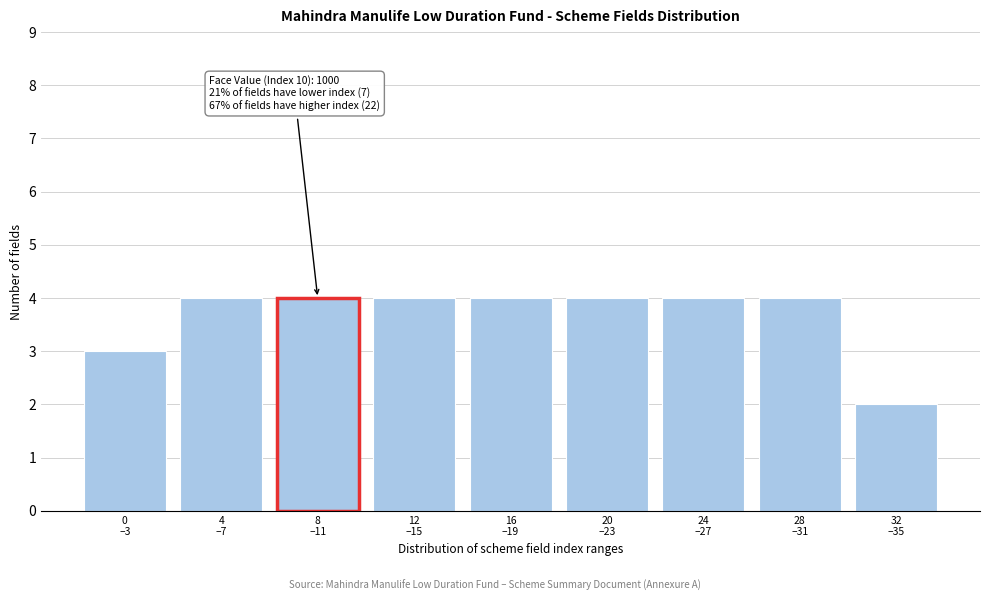

Reading left to right, list all the values displayed in this chart.

3	4	4	4	4	4	4	4	2